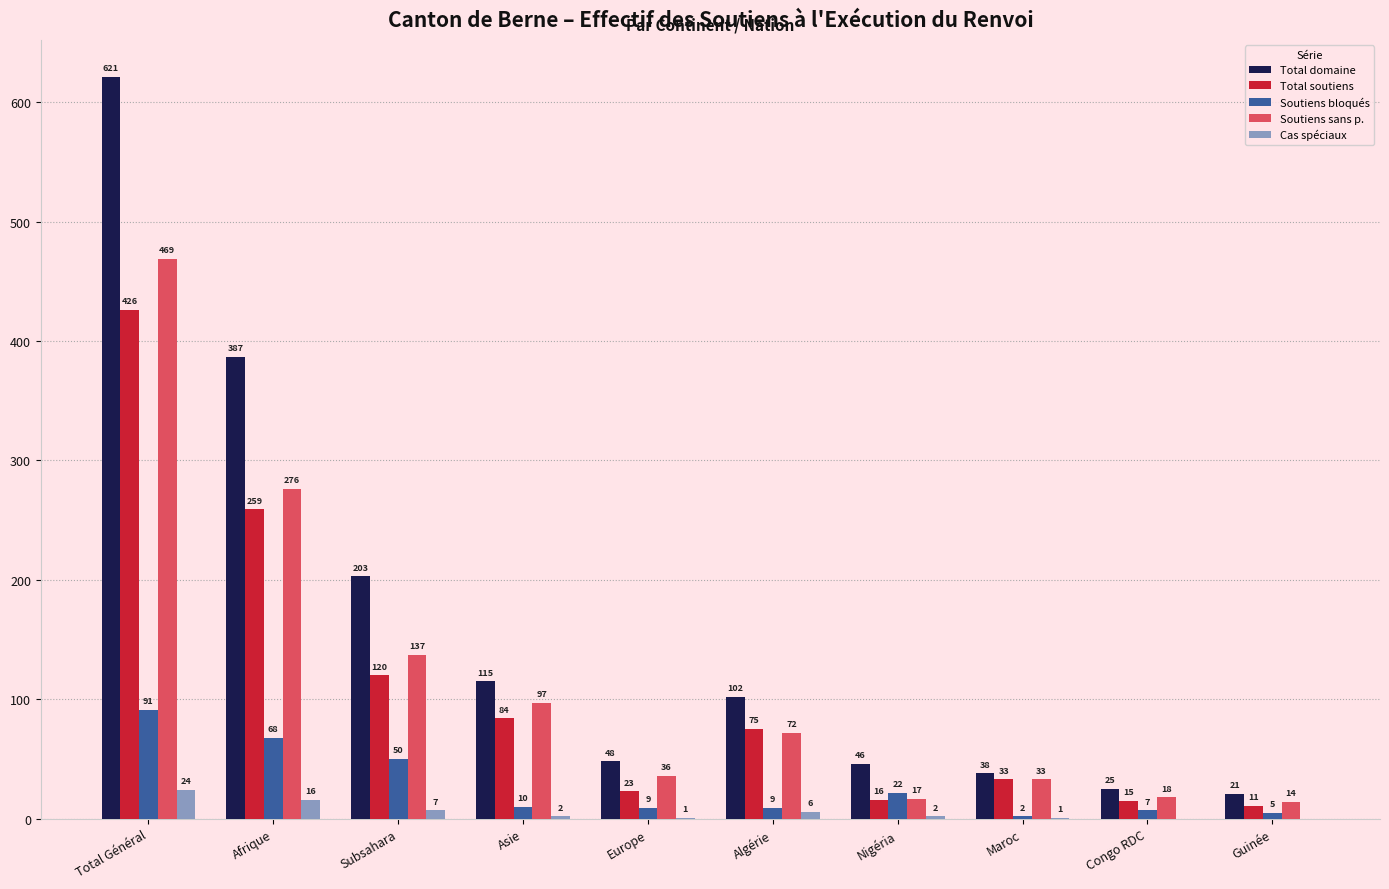

Count the number of data series in this chart.

5